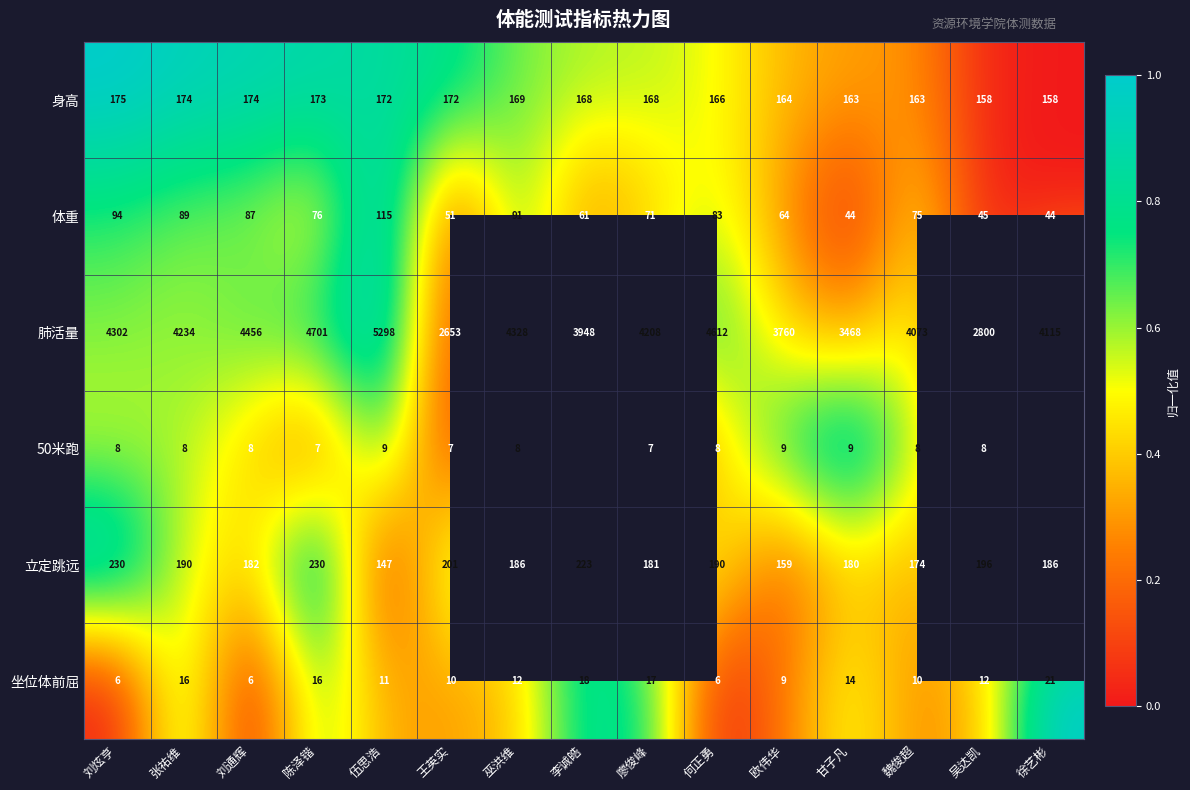

True or false: 身高 has a value of 158 at 徐艺彬.

True